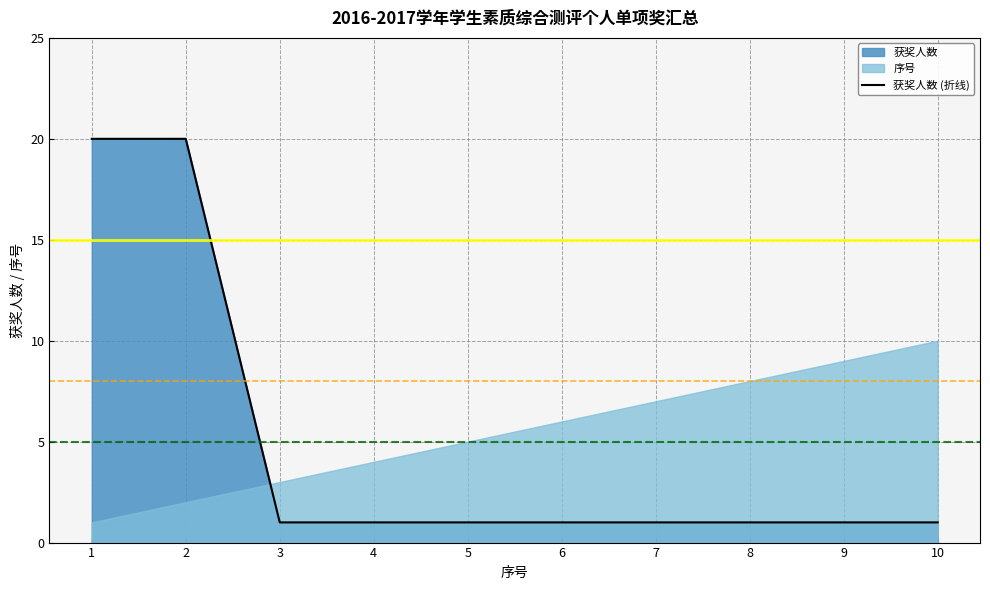

True or false: the data shows 1 at 7.

True